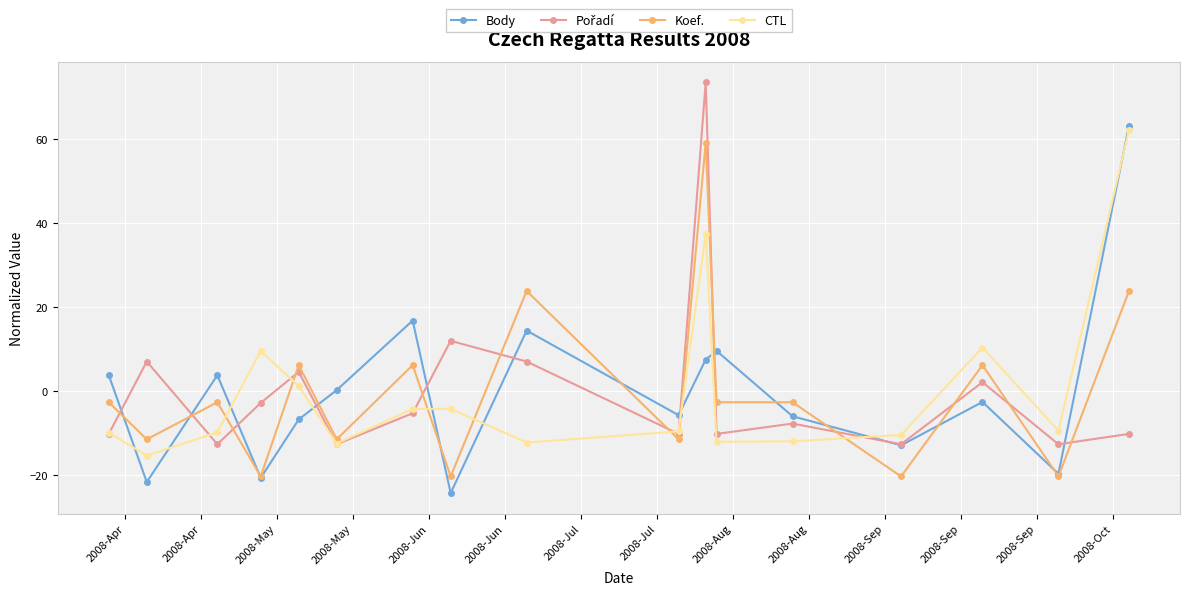

What is the greatest value displayed?

73.4